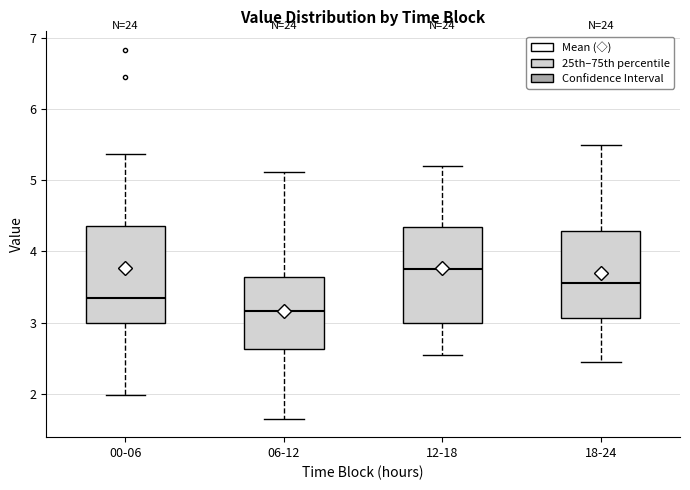

Reading left to right, transcribe this box plot: for each box, give where its median line is, the range the box spans, and where its two whiskers end, as read against the y-axis. The values are not printed on the chart, so give them approximately, as read against the axis.

00-06: median 3.4, box 3.0 to 4.4, whiskers 2.0 to 5.4
06-12: median 3.2, box 2.6 to 3.6, whiskers 1.7 to 5.1
12-18: median 3.8, box 3.0 to 4.3, whiskers 2.6 to 5.2
18-24: median 3.6, box 3.1 to 4.3, whiskers 2.5 to 5.5